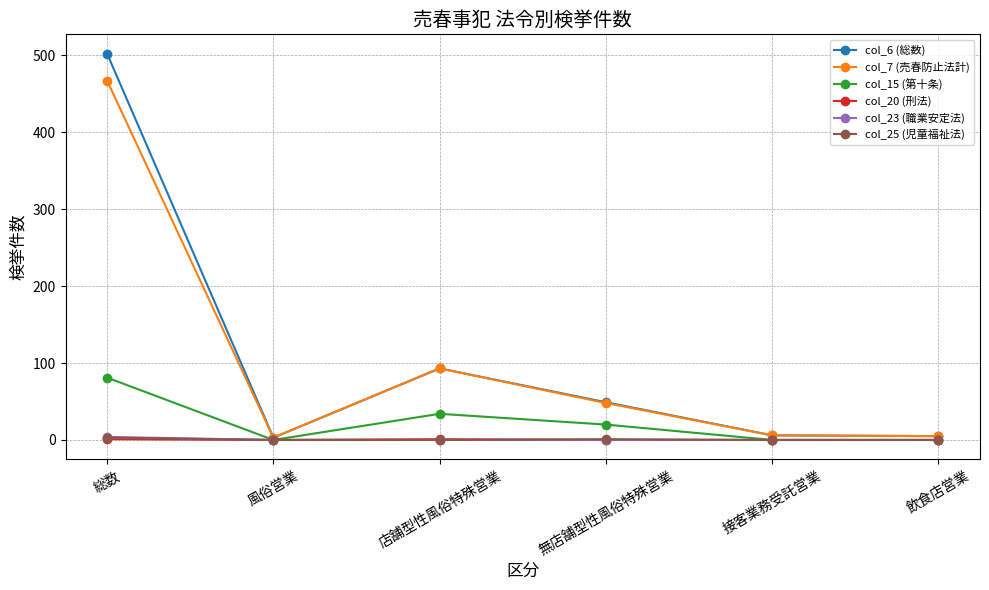

The col_7 (売春防止法計) series shows 647 at 総数. True or false?

False